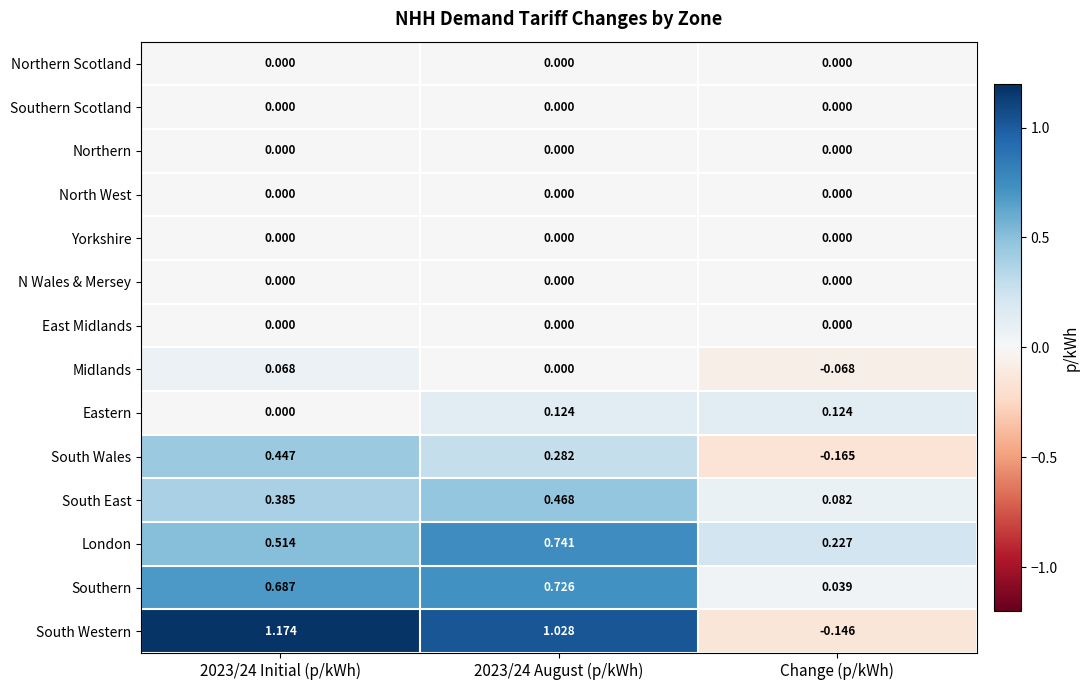

At which category does the chart reach its minimum across all series?

Change (p/kWh)